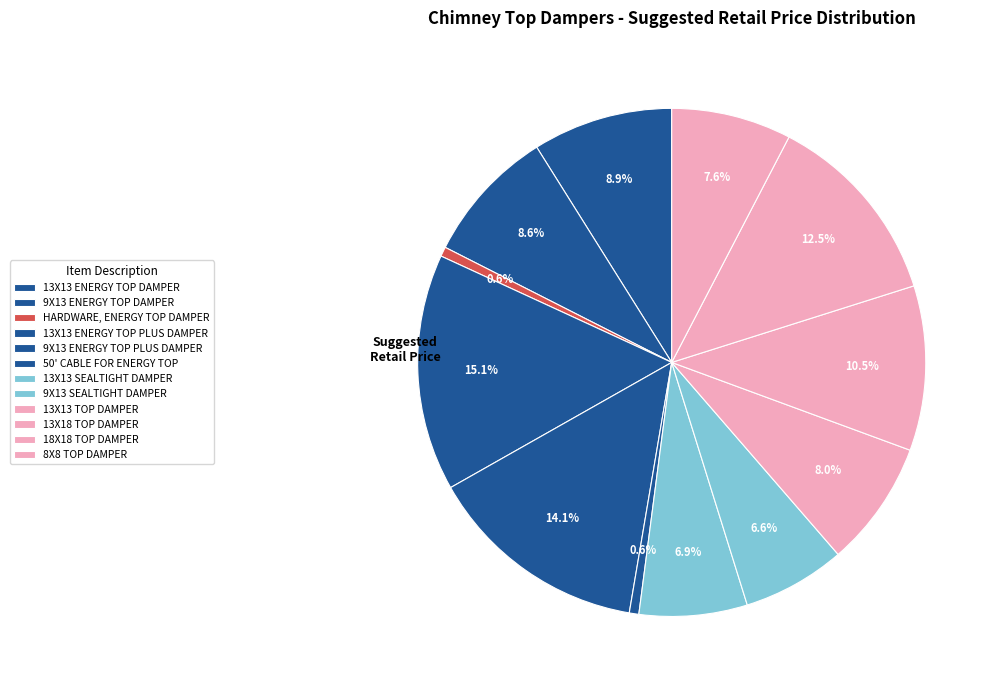

Which category has the biggest portion of the pie?

13X13 ENERGY TOP PLUS DAMPER